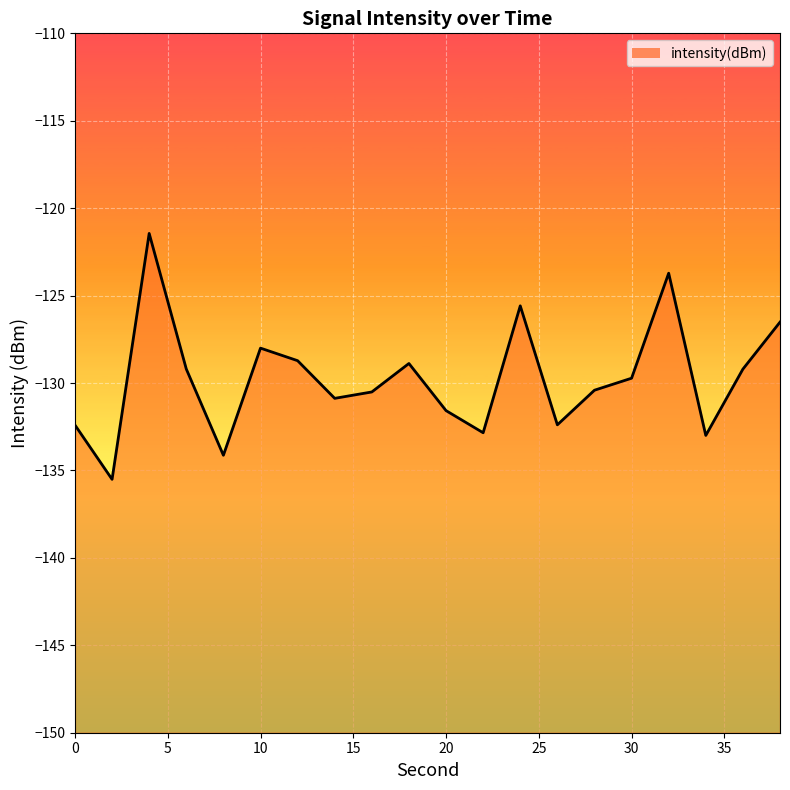

The chart shows a value of -48.0 at 10. True or false?

False